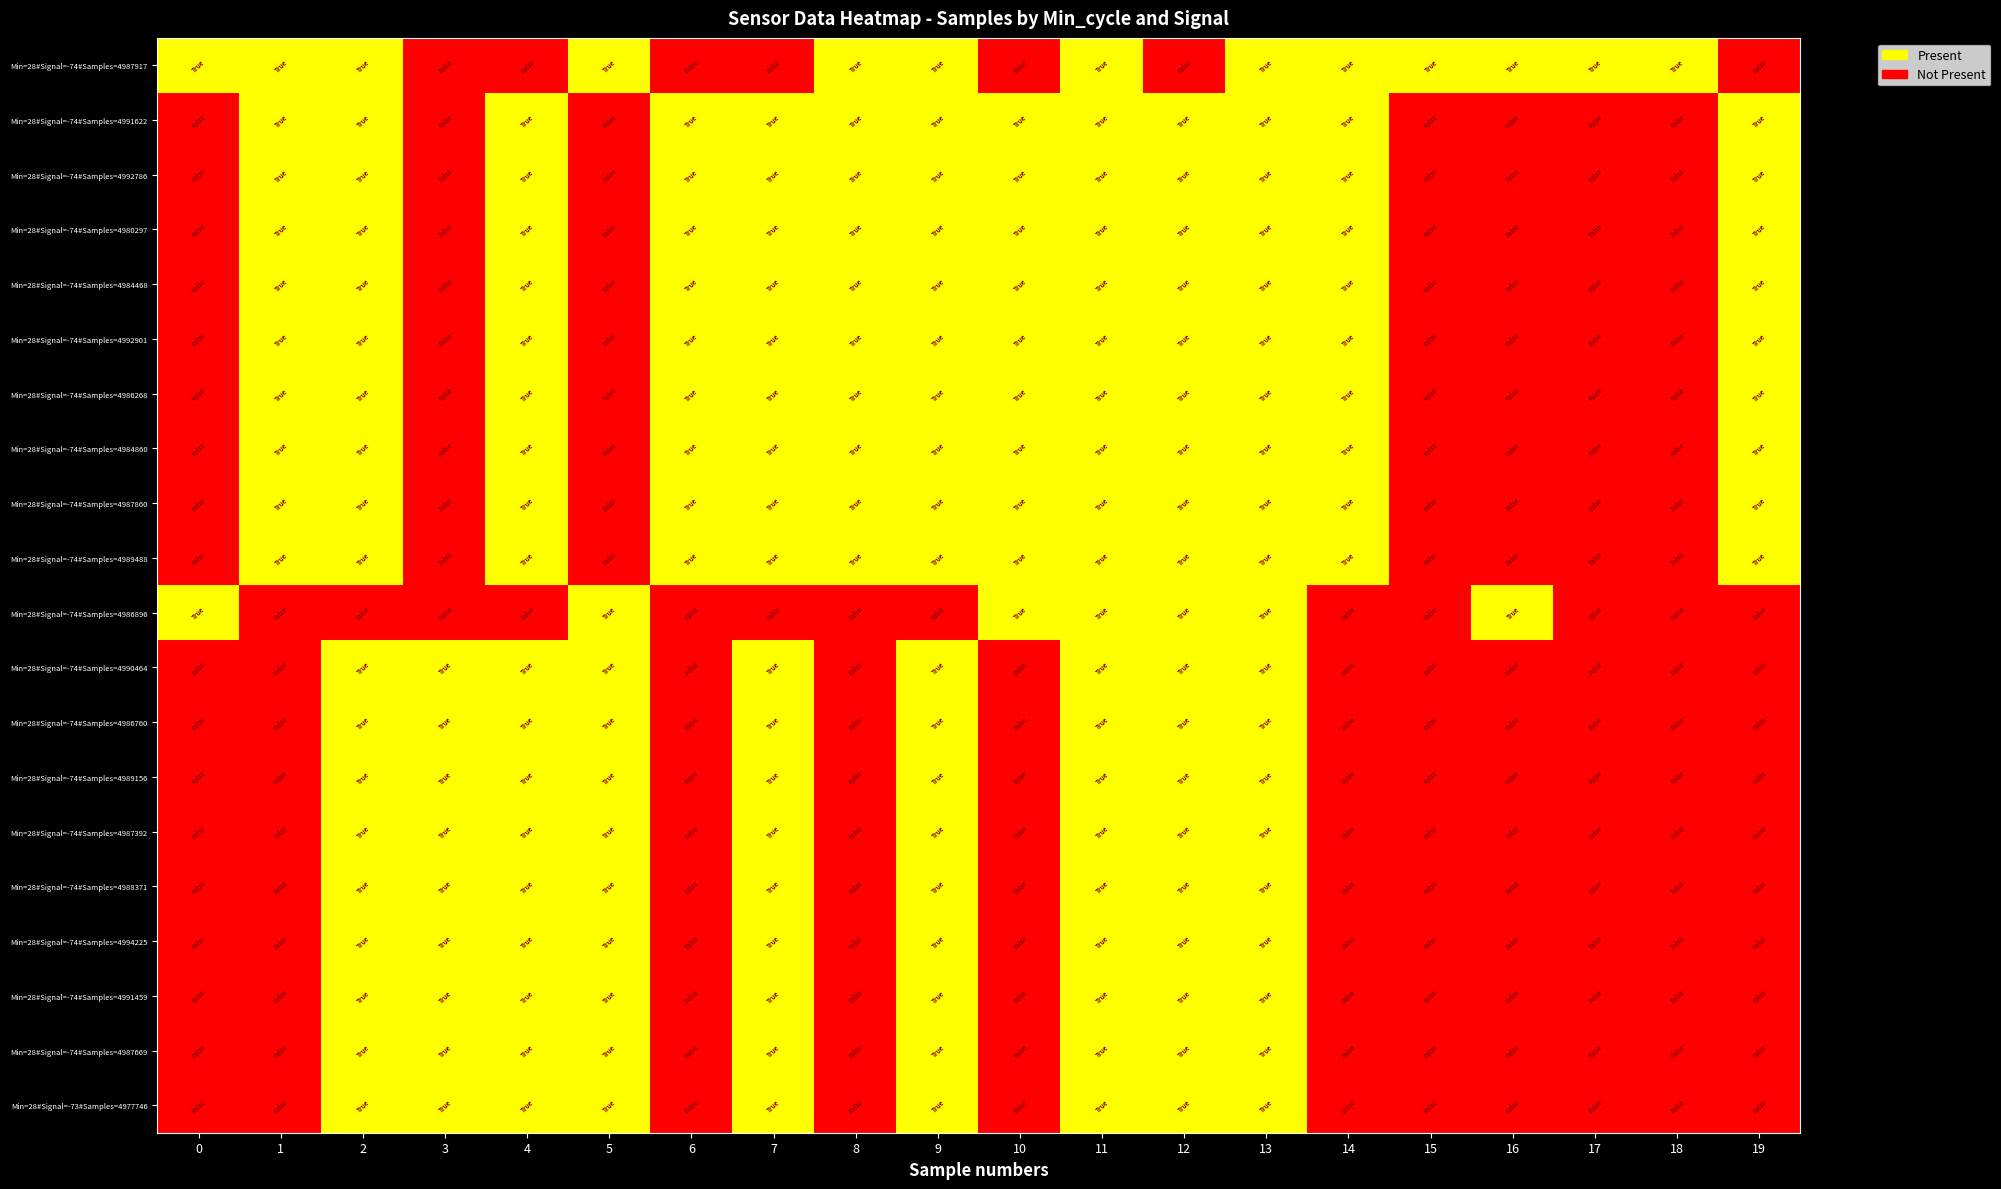

What is the total value across all series at 7?

18